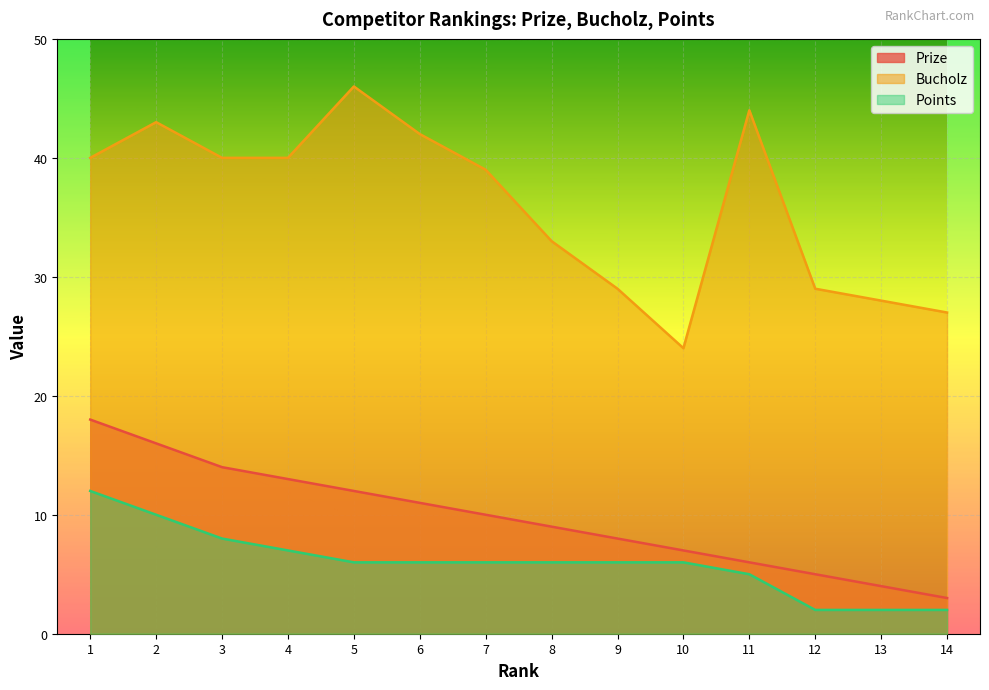

List the labels in order of Prize value, largest first.

1, 2, 3, 4, 5, 6, 7, 8, 9, 10, 11, 12, 13, 14